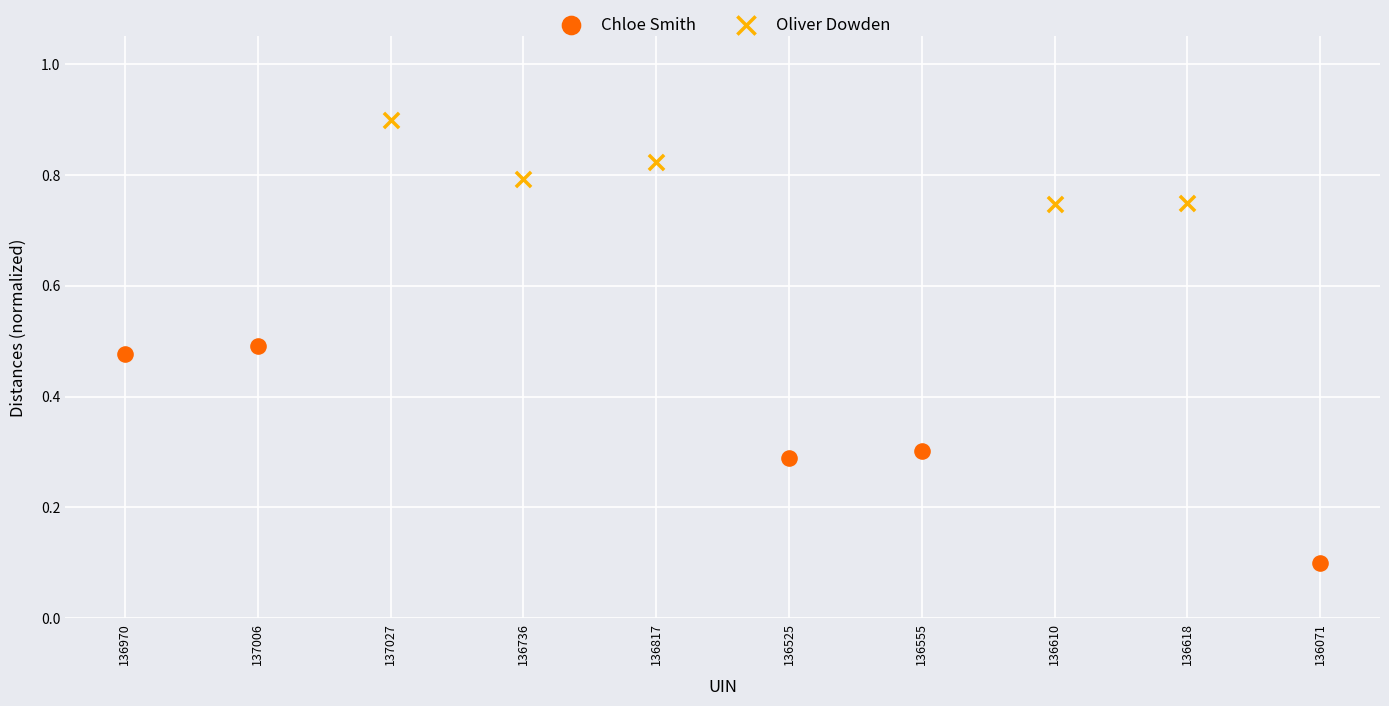

Which series contains the highest Y value?

Oliver Dowden